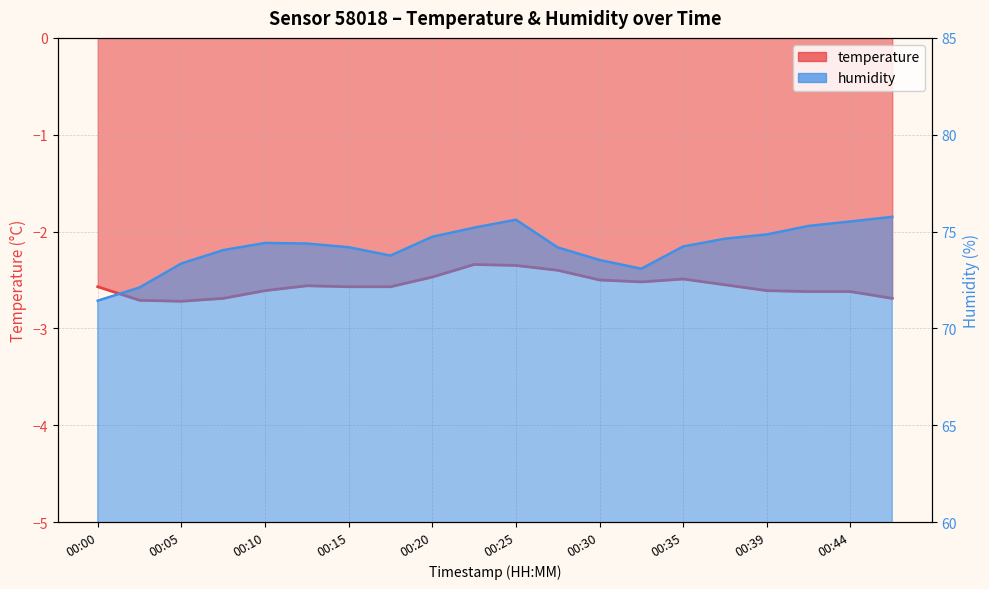

What is the minimum value for temperature?

-2.7